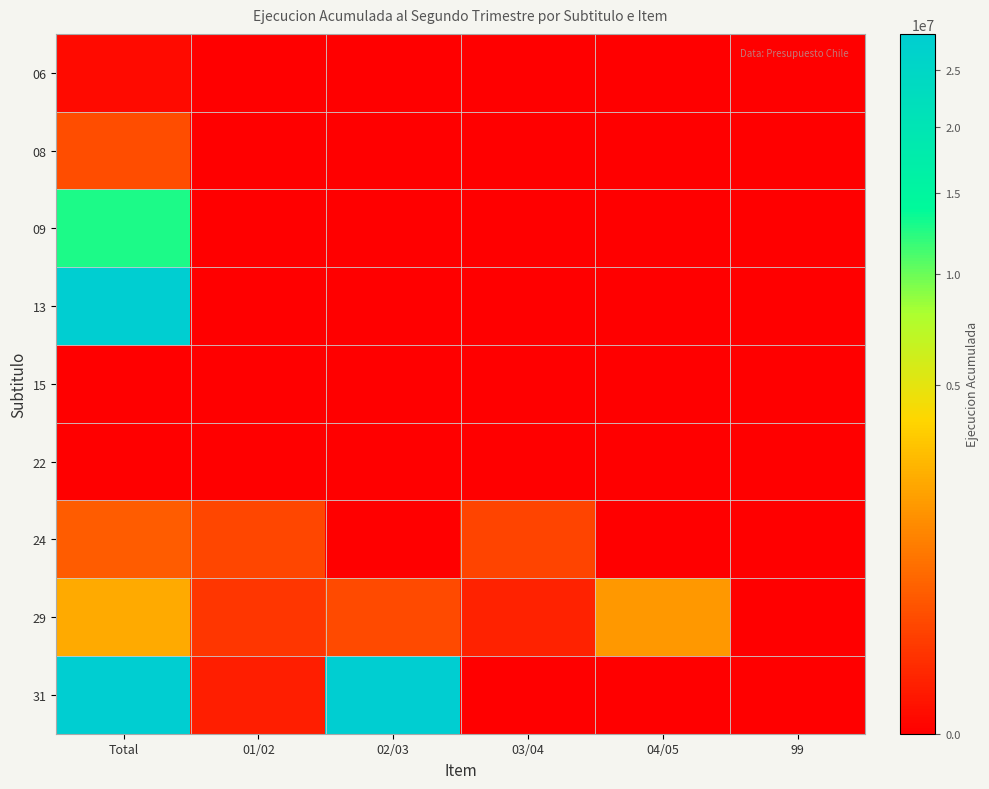

Which series has the widest spread of values?

31